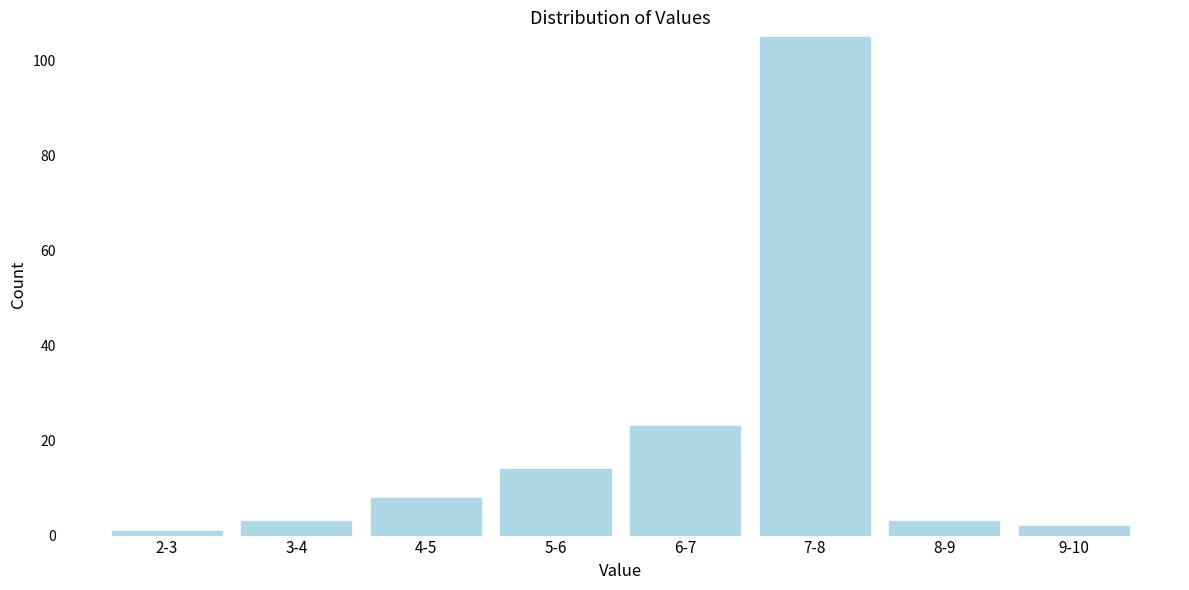

Reading left to right, extract all data points from this chart.

2-3=1	3-4=3	4-5=8	5-6=14	6-7=23	7-8=105	8-9=3	9-10=2